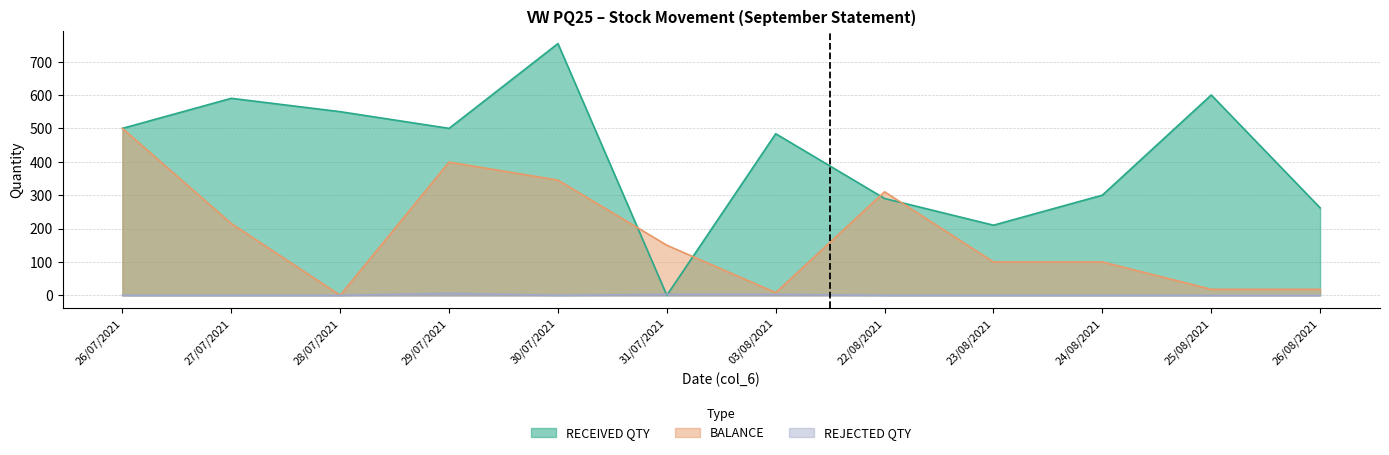

At which label is RECEIVED QTY closest to 377?

24/08/2021